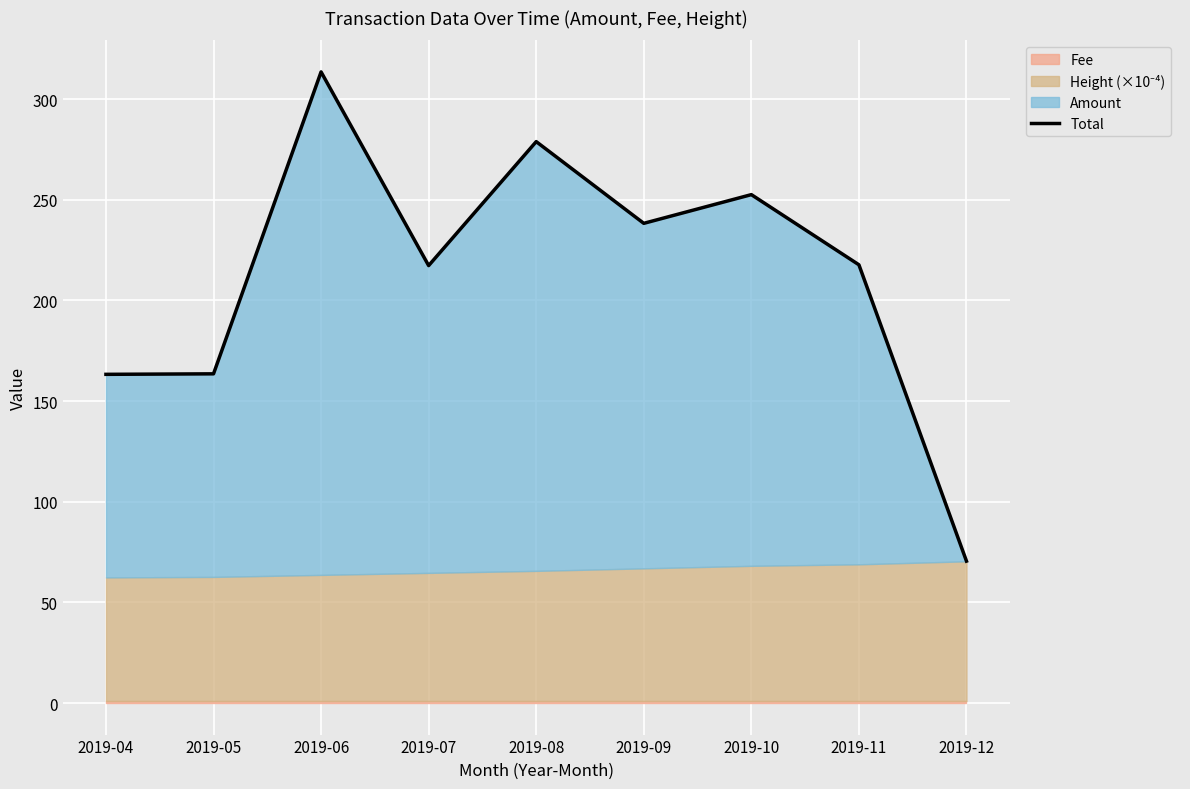

At which category does the data reach its first local peak?

2019-06